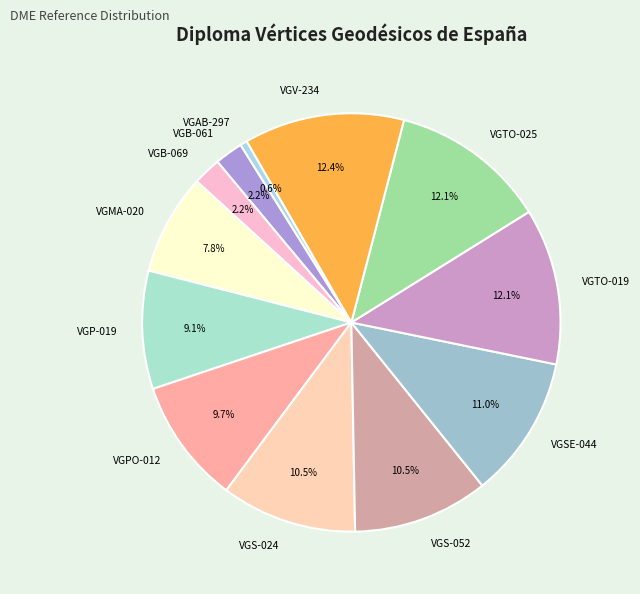

Approximately how many times larger is the value at VGS-024 compared to VGPO-012?

1.1